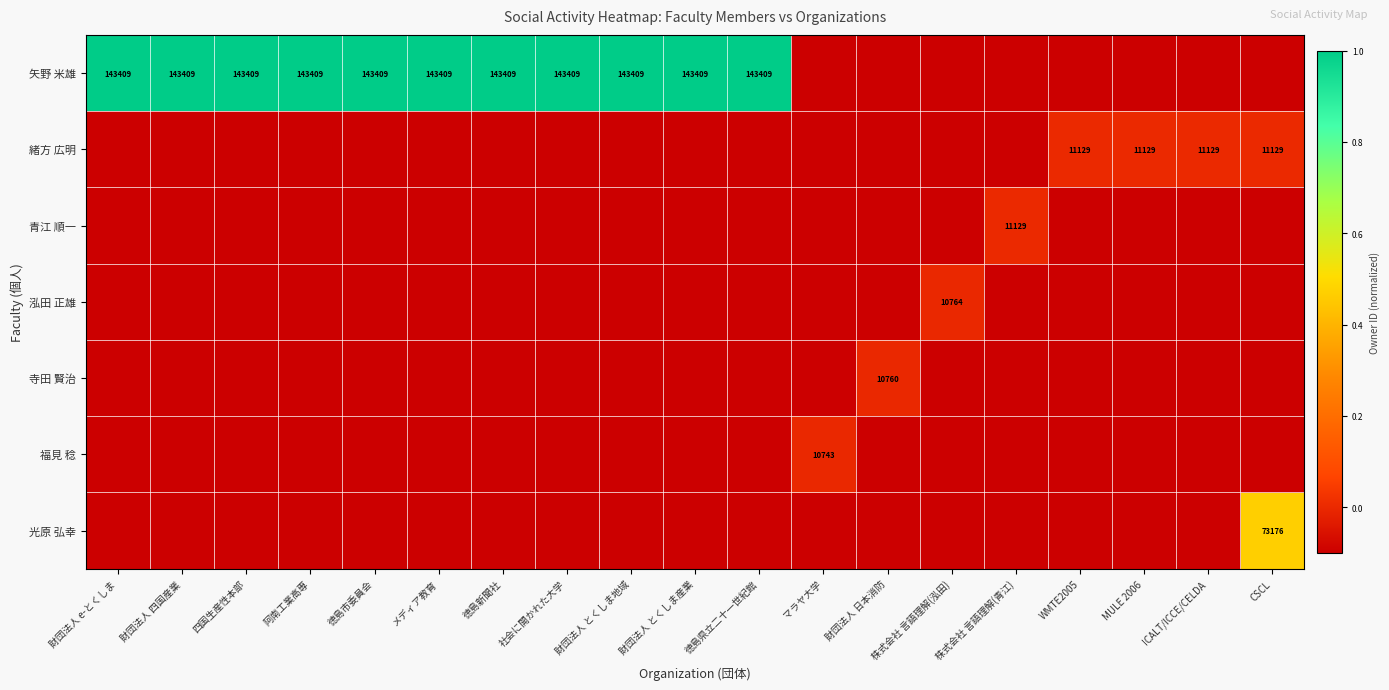

True or false: 緒方 広明 has a value of 11129.0 at CSCL.

True